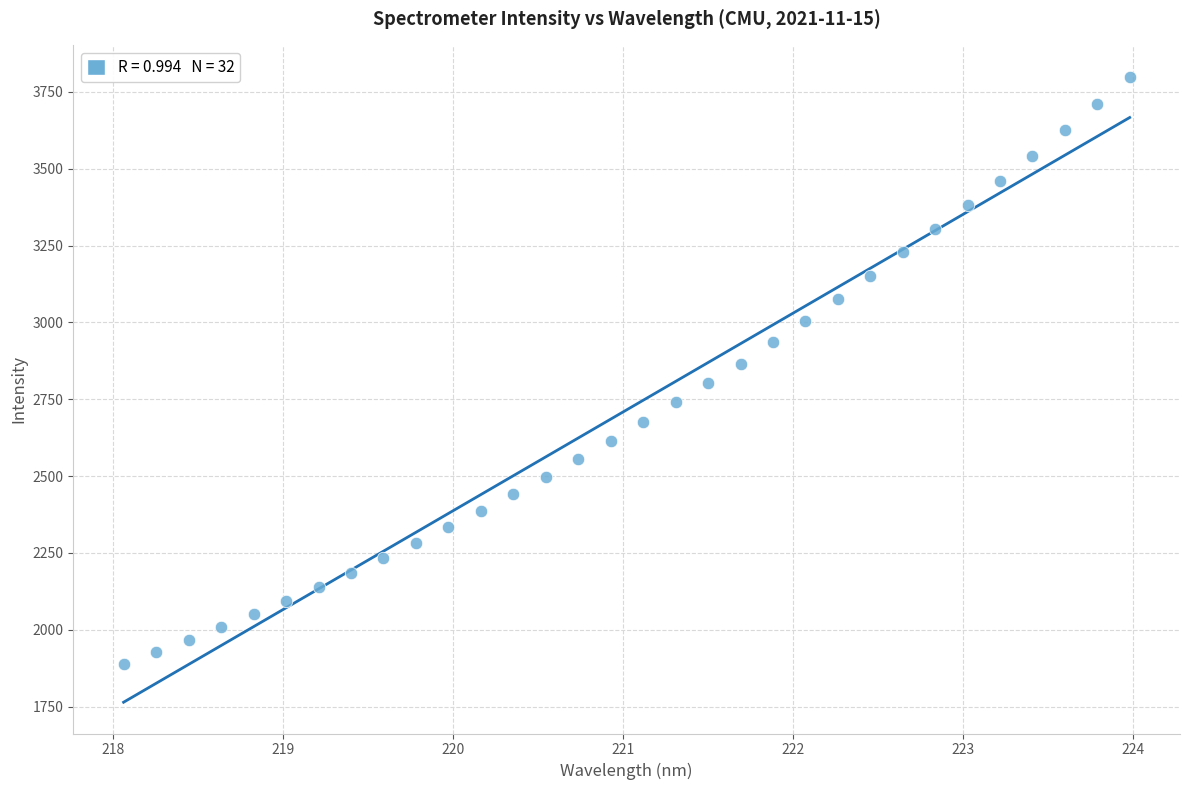

What is the range of Y values (max minus min)?

1909.9